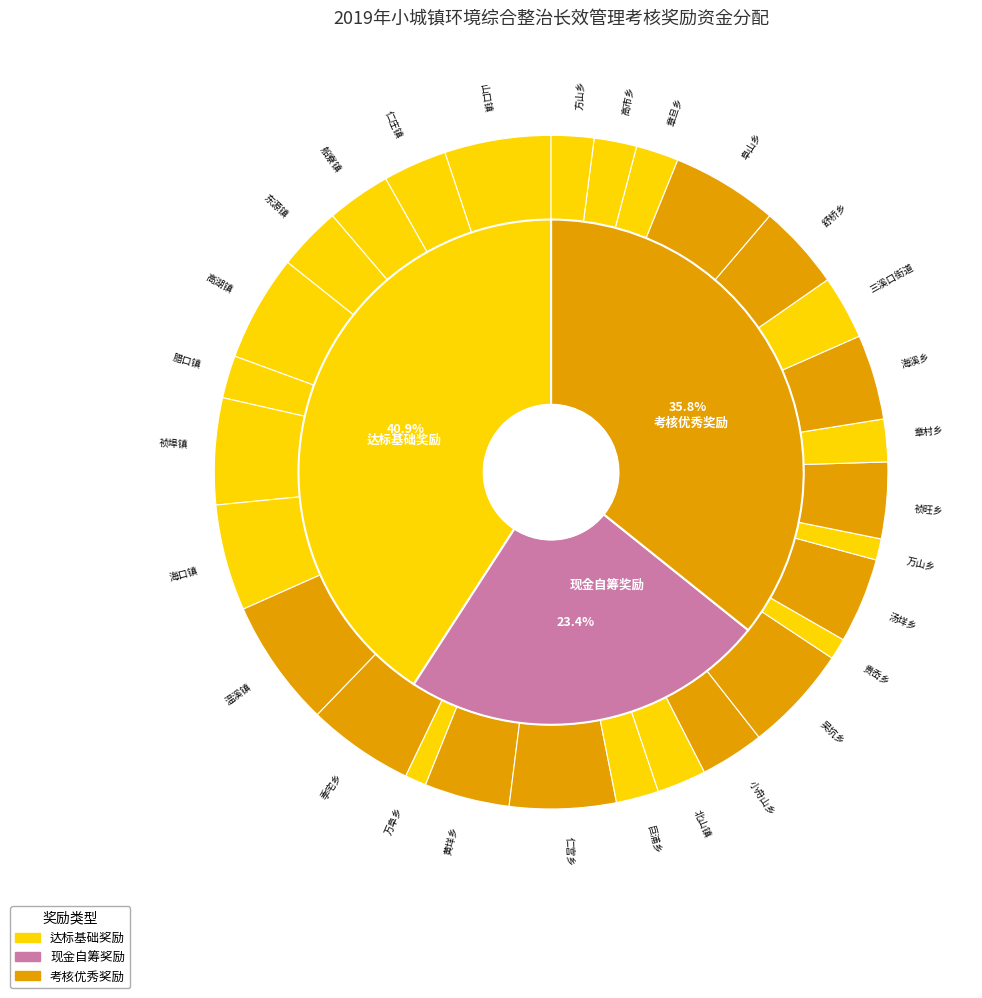

What is the largest slice in the pie chart?

温溪镇